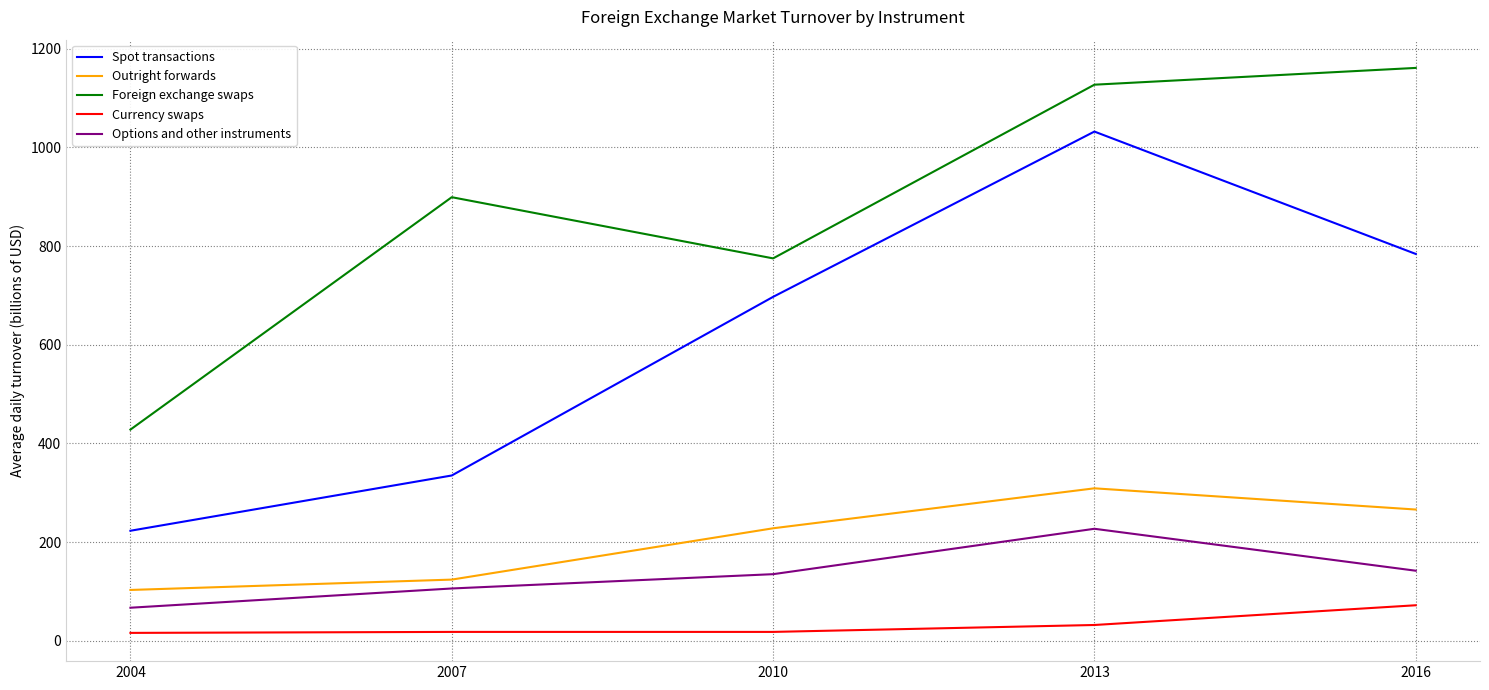

True or false: Outright forwards and Foreign exchange swaps intersect in this chart.

False